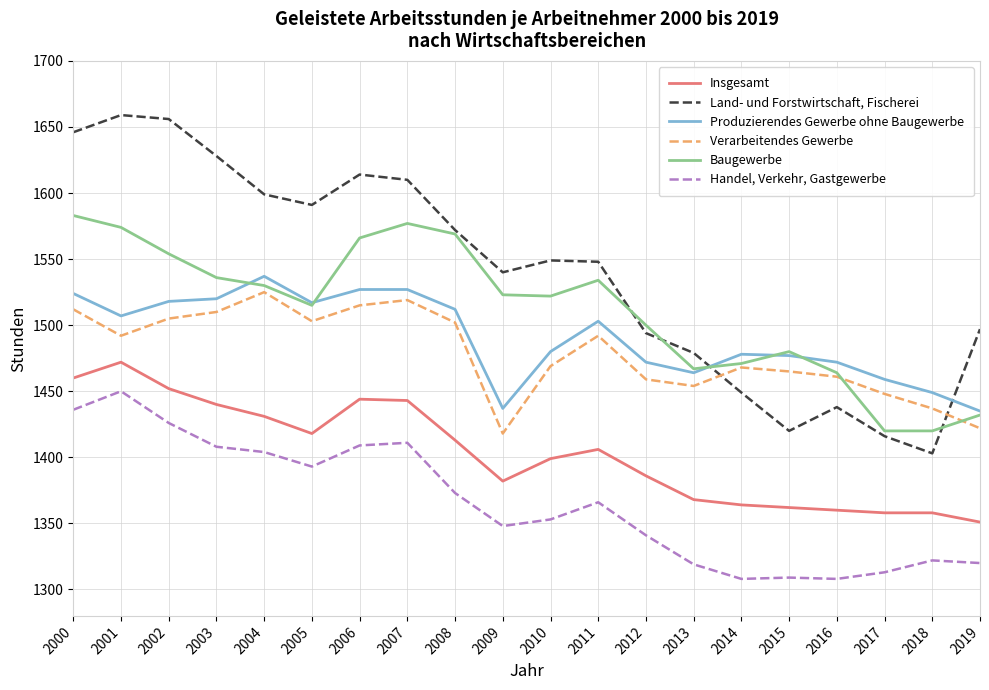

The Produzierendes Gewerbe ohne Baugewerbe series shows 1449 at 2018. True or false?

True